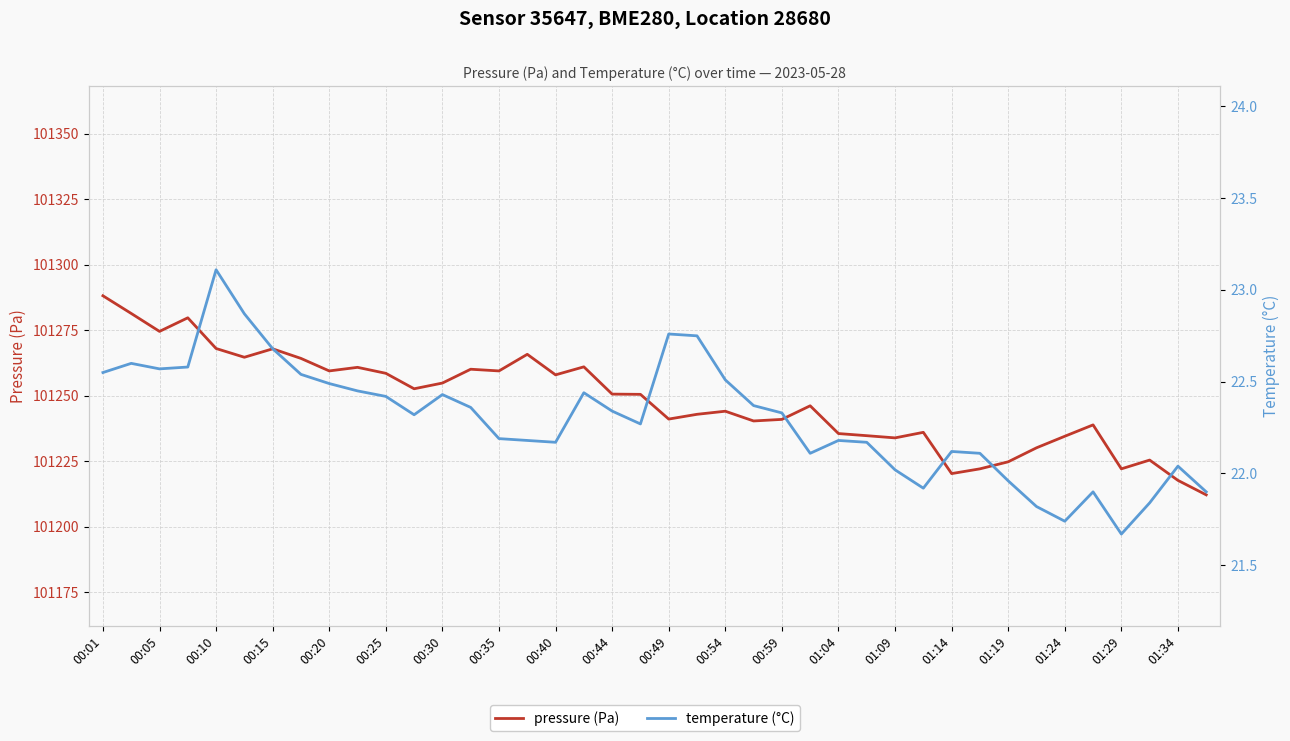

The temperature (°C) series shows 22.8 at 21. True or false?

True